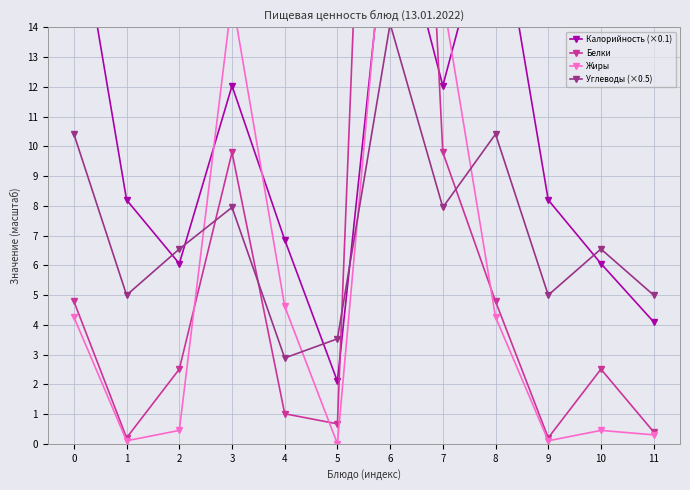

Which has a higher value, 10 or 2?

10